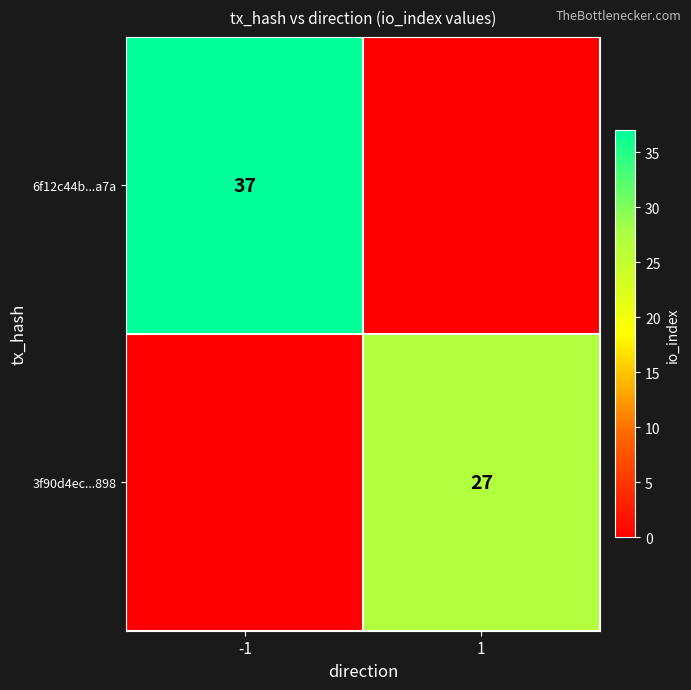

The 3f90d4ec...898 series shows 27 at 1. True or false?

True